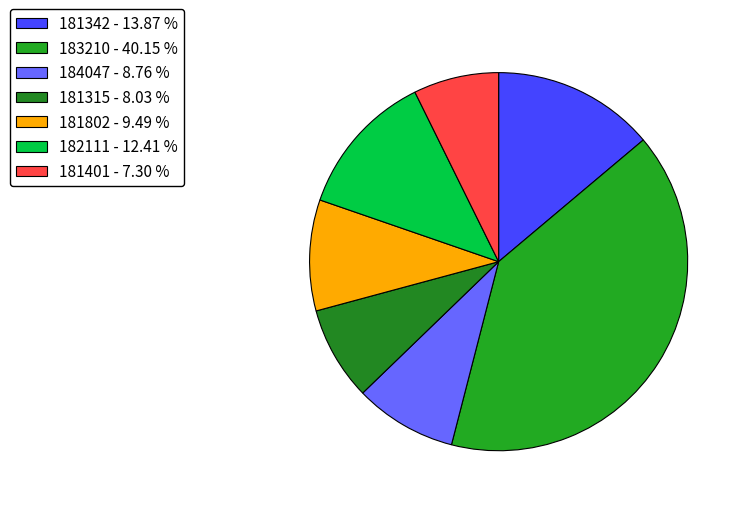

How much of the chart is everything except 181315?

92.0%